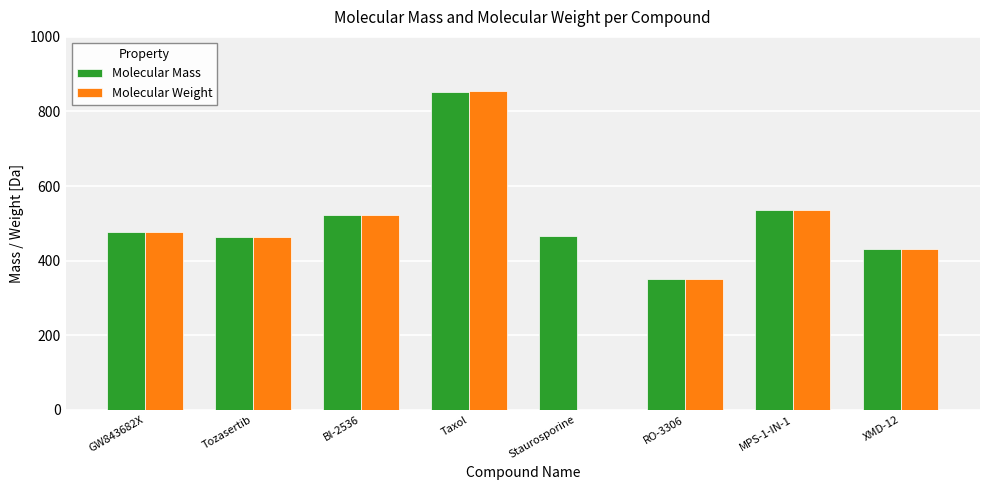

What is the label of the 8th bar from the left?

XMD-12